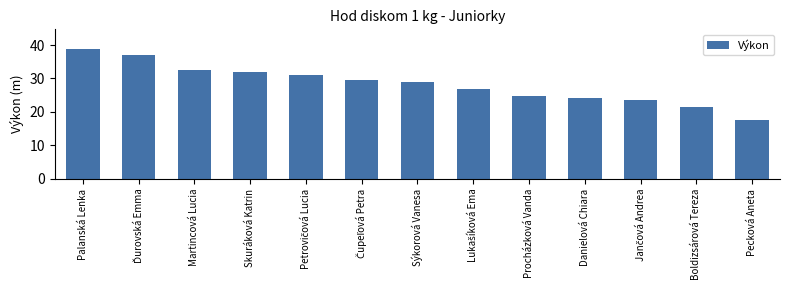

What is the ratio of the value at Danielová Chiara to the value at Martincová Lucia?

0.7